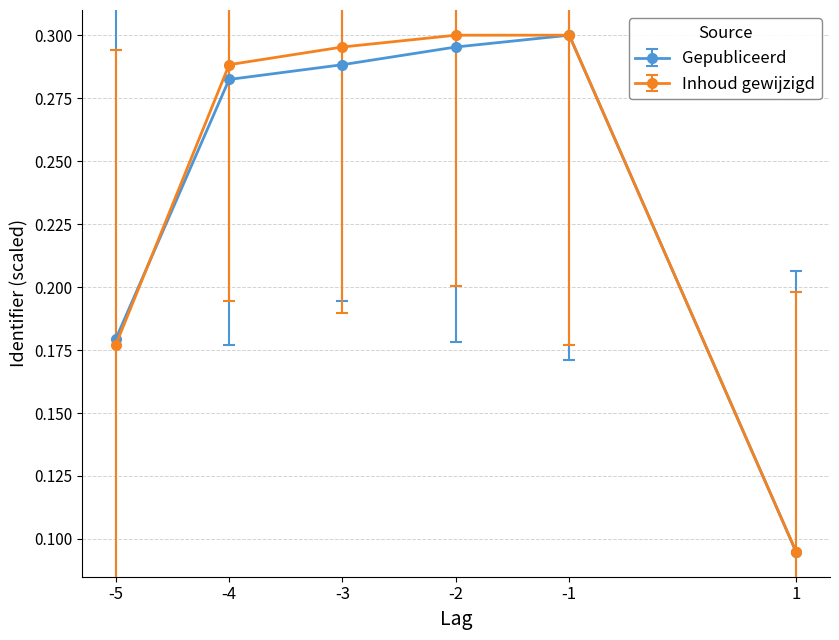

List the labels in order of Gepubliceerd value, smallest first.

1, -5, -4, -3, -2, -1